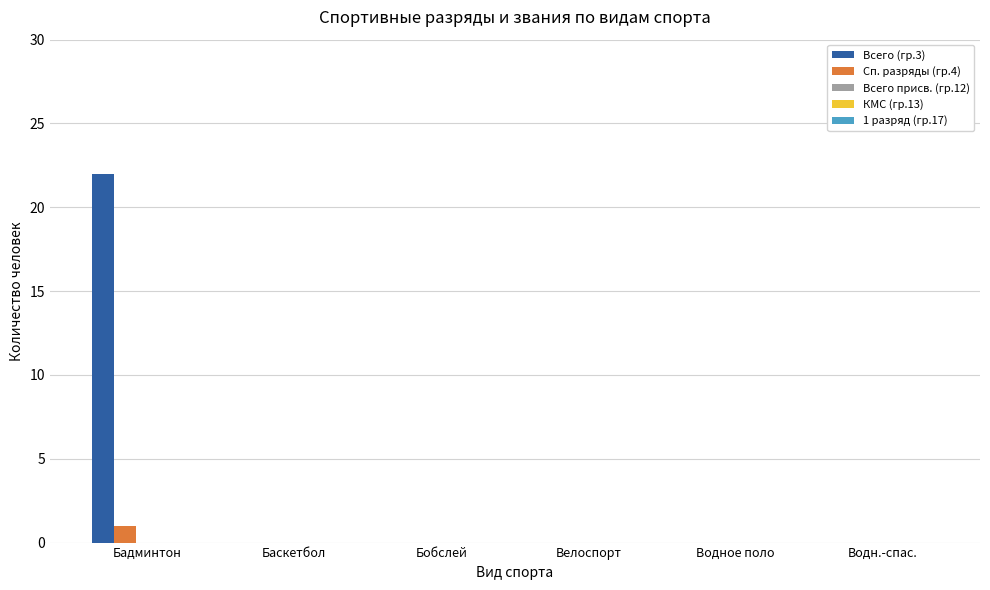

Which series has the largest total across all categories?

Всего (гр.3)